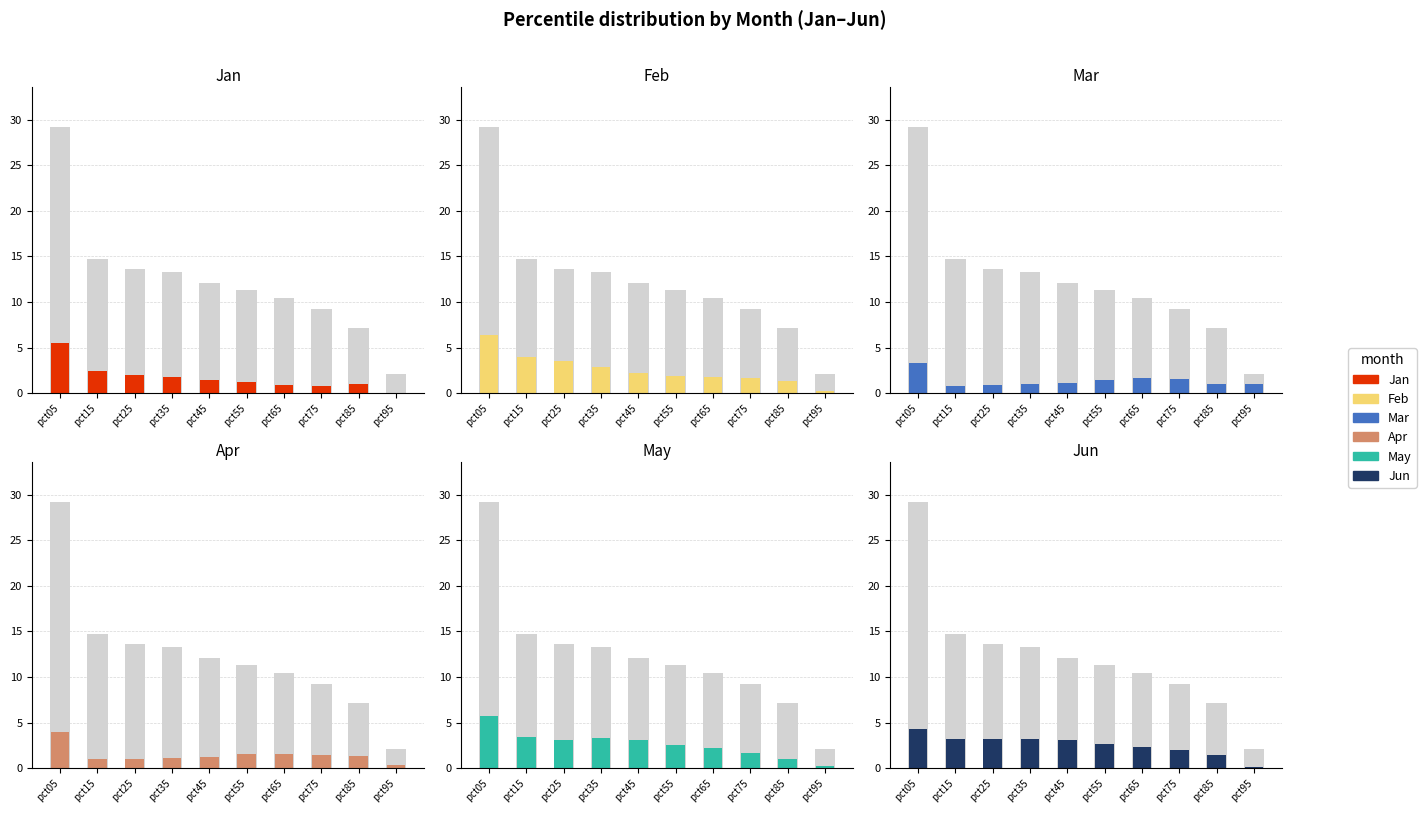

At which category does the chart reach its minimum across all series?

pct95